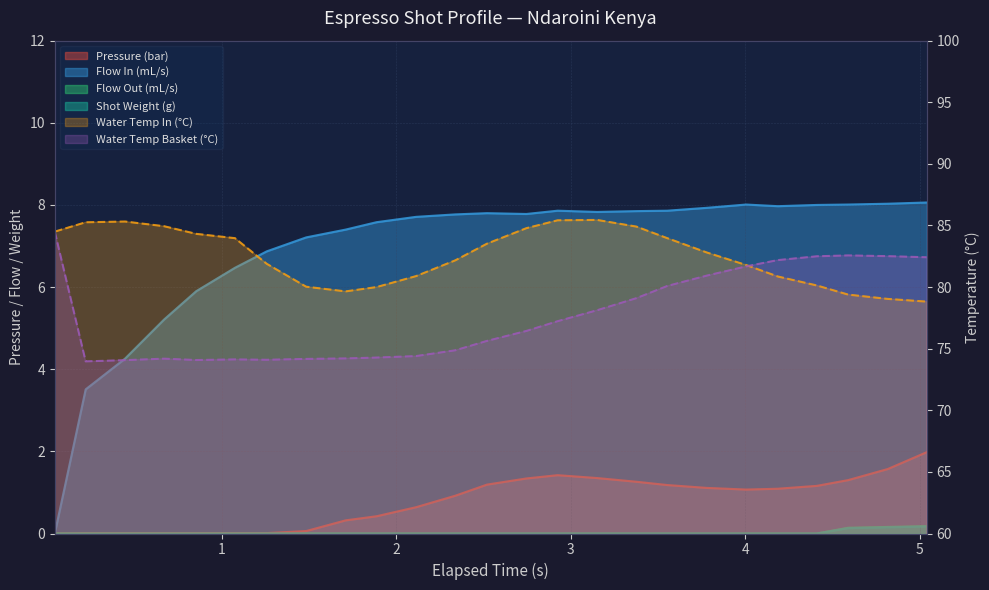

Which series has the widest spread of values?

water_temperature_basket